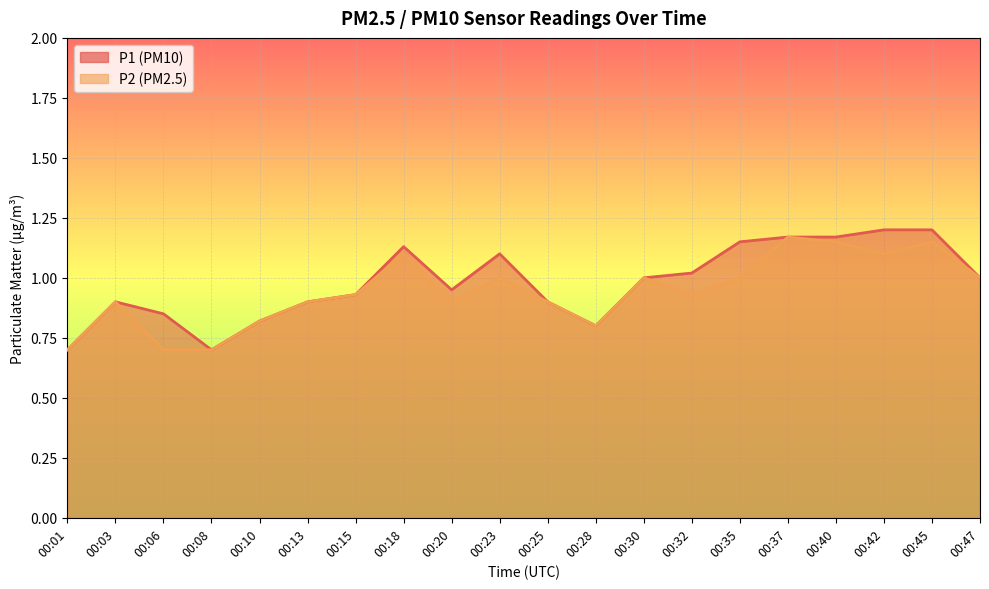

What is the difference between the maximum and second lowest values in the P1 series?

0.5